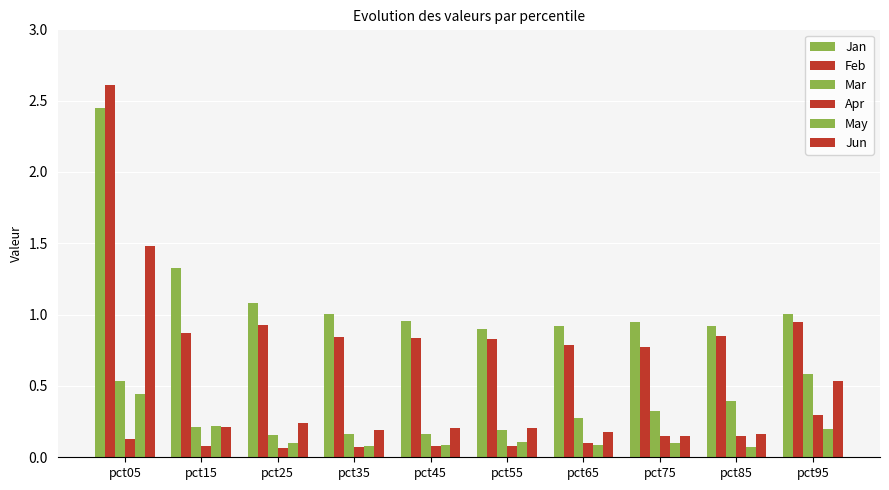

At how many categories does at least one series exceed 0?

10